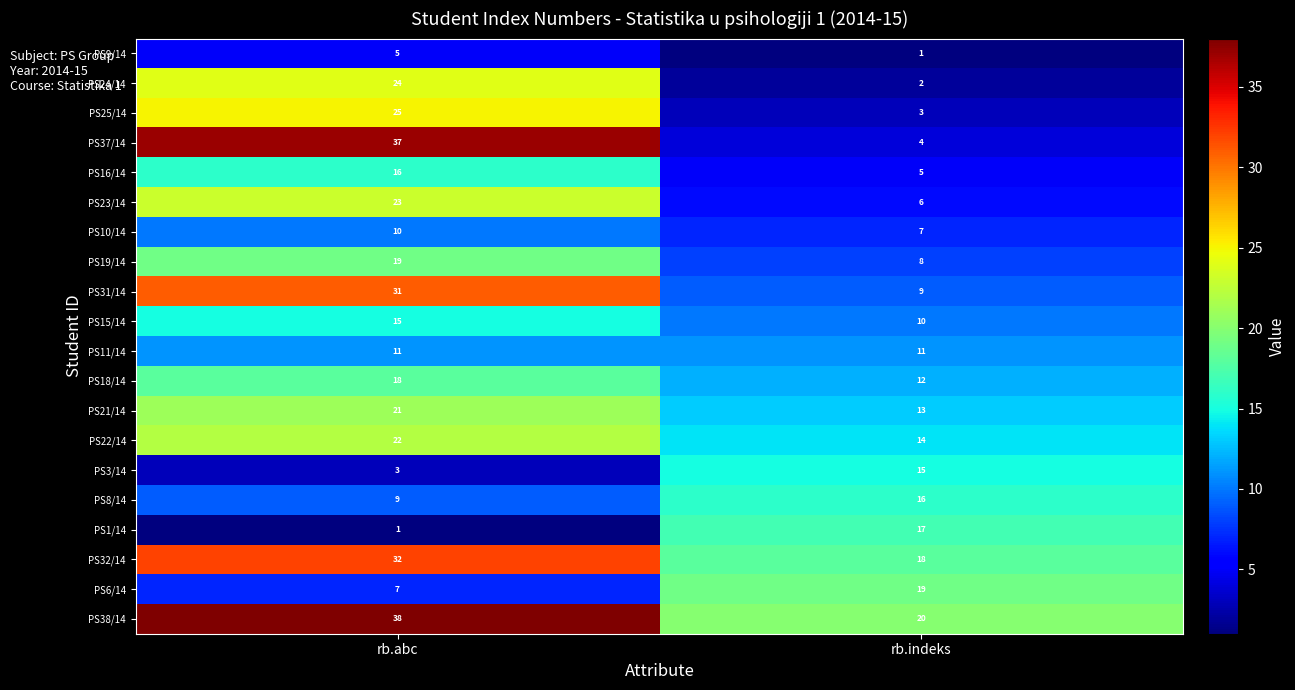

Which series has the widest spread of values?

PS37/14